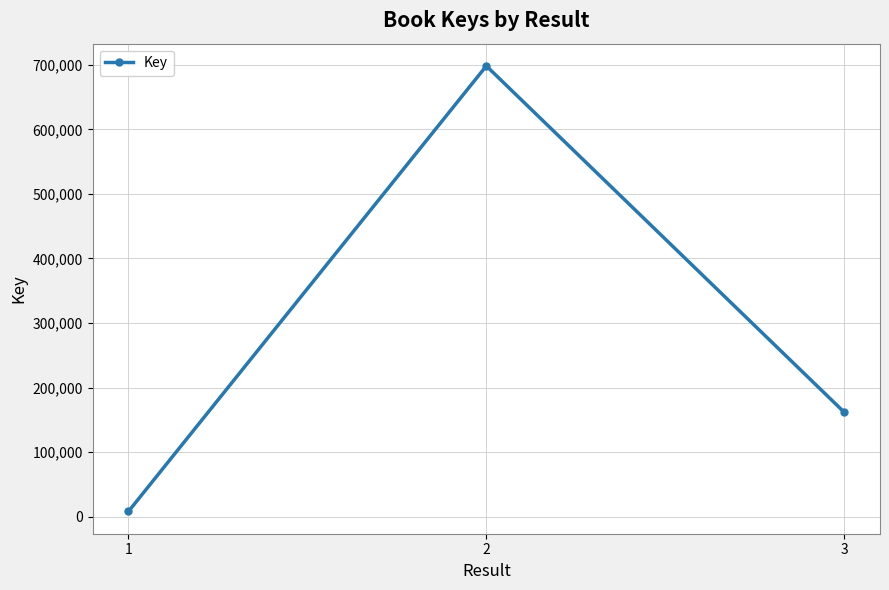

What is the maximum value shown in the chart?

698217